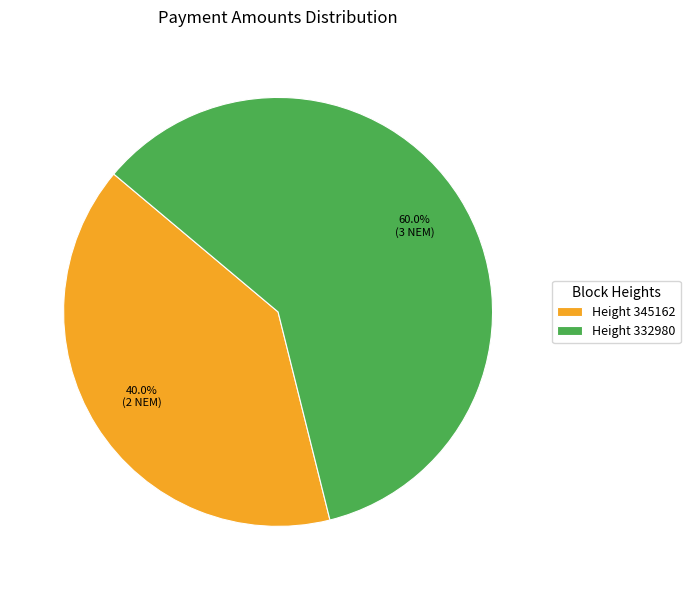

How many slices are in this pie chart?

2